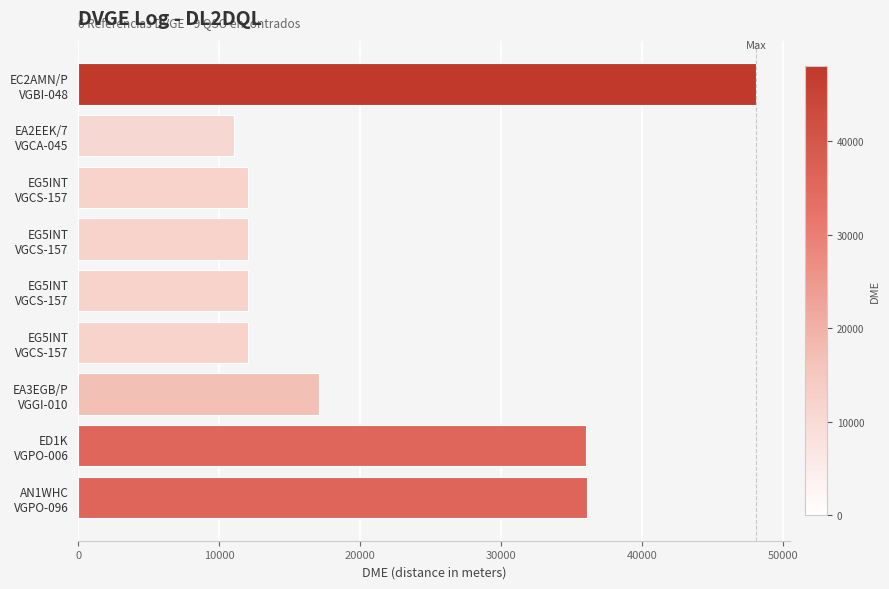

How many values are below 12040?

1